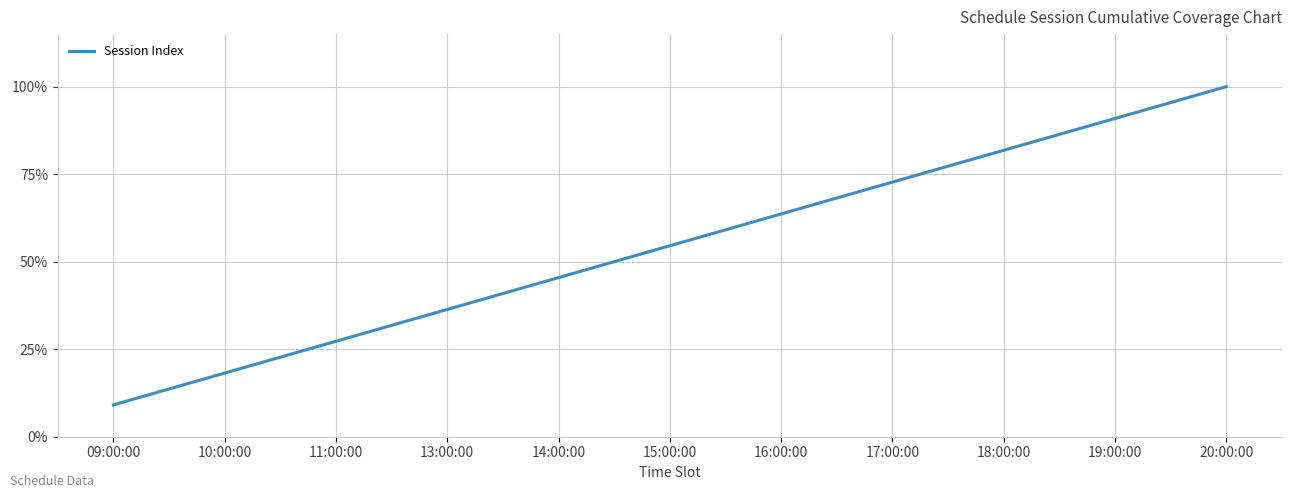

The chart shows a value of 82.9 at 15:00:00. True or false?

False